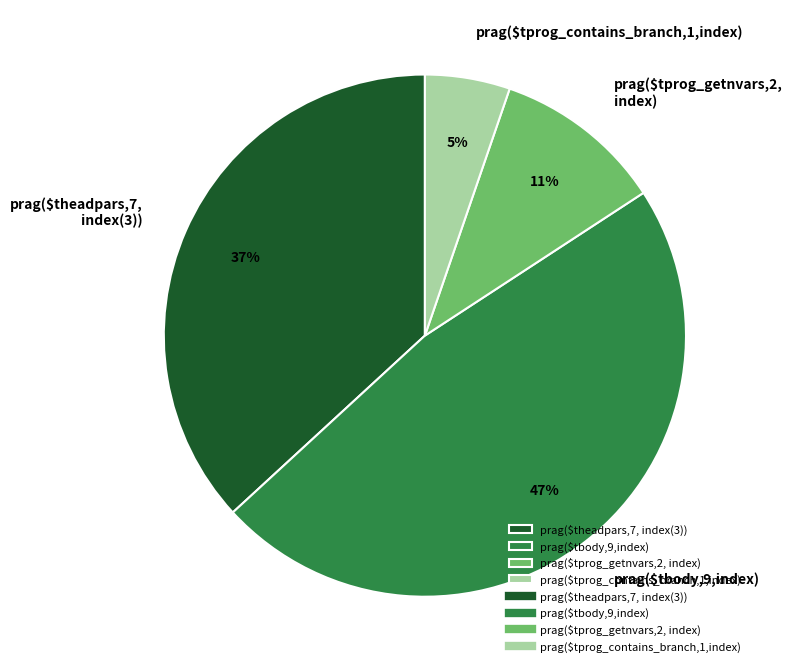

Rank the categories by value from lowest to highest.

prag($tprog_contains_branch,1,index), prag($tprog_getnvars,2, index), prag($theadpars,7, index(3)), prag($tbody,9,index)